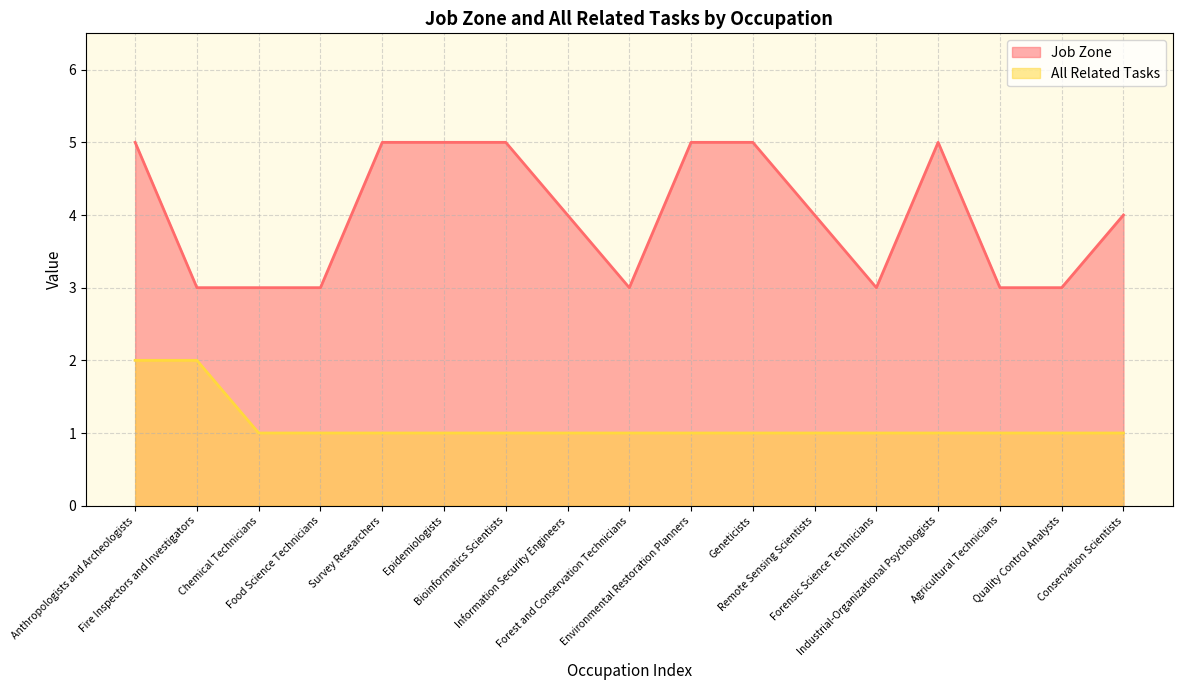

True or false: All Related Tasks and Job Zone intersect in this chart.

False